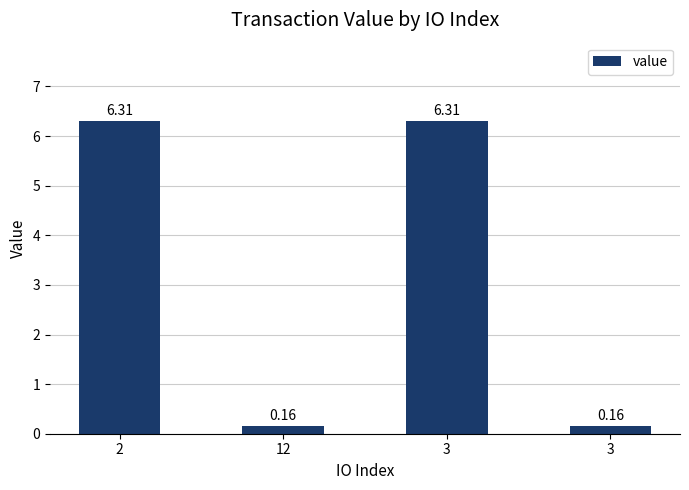

How many bars are there in total?

4